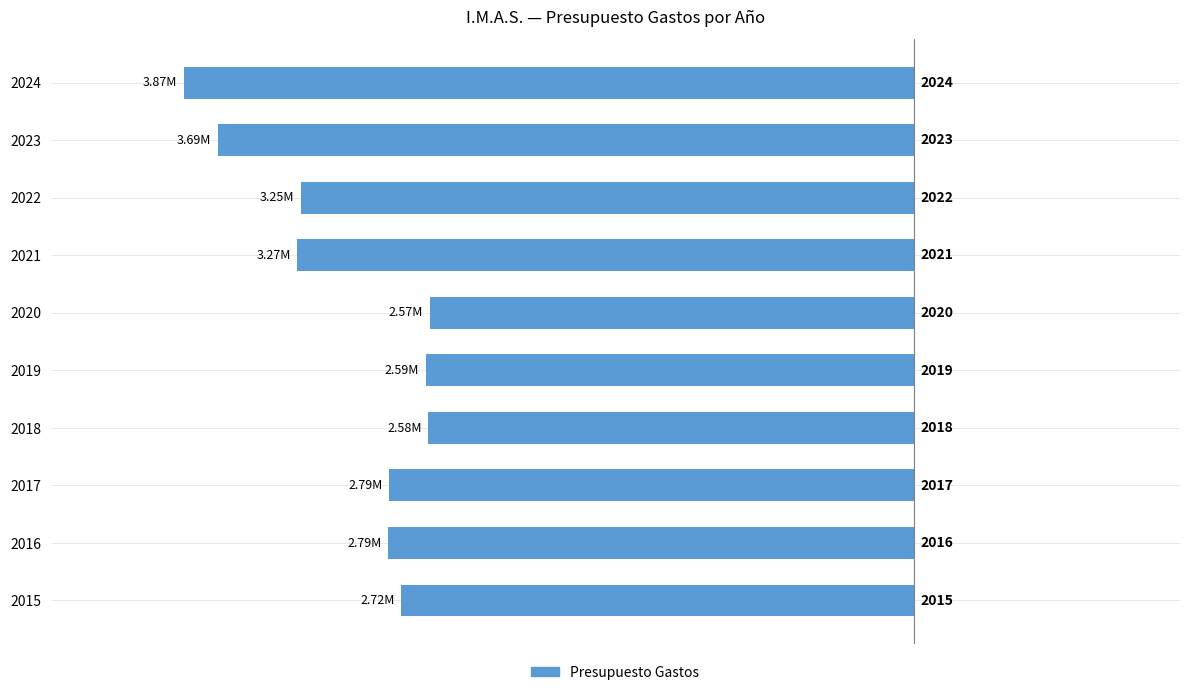

Does the chart contain any negative values?

Yes